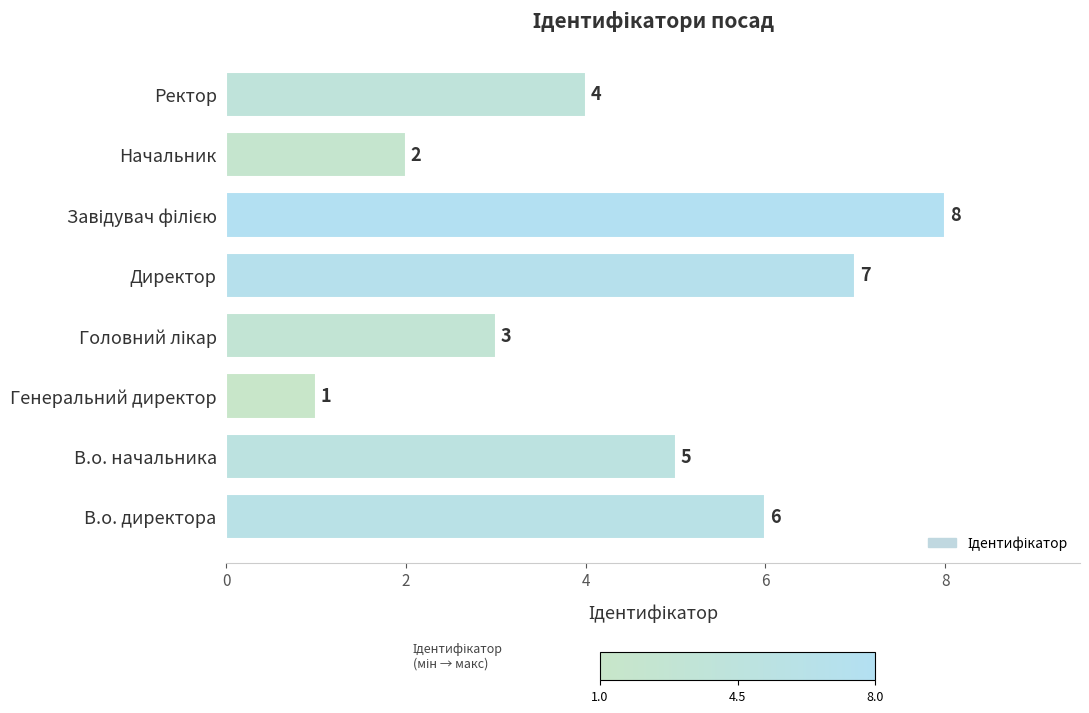

Count the values in the range 3 to 7.

5